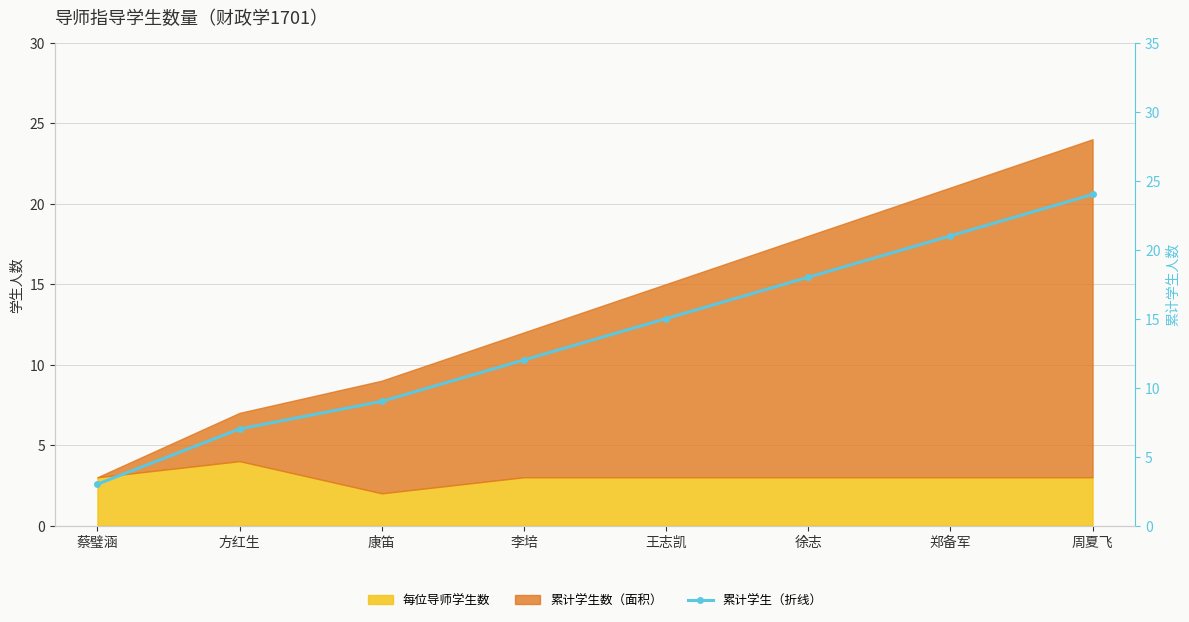

True or false: the data shows 1 at 蔡璧涵.

False